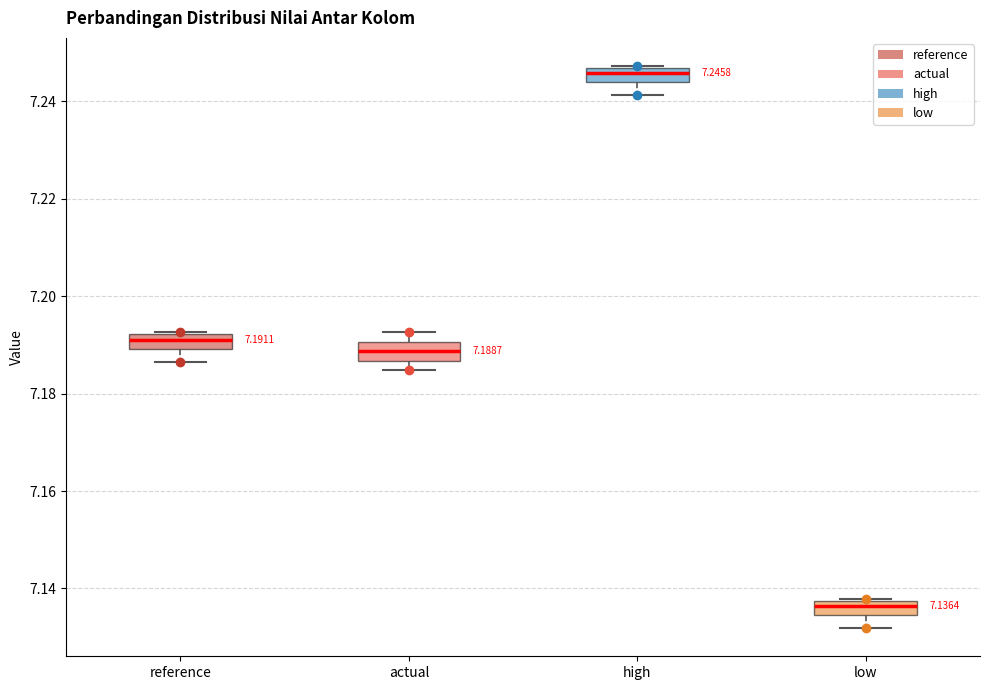

Which box has the lowest median line?

low